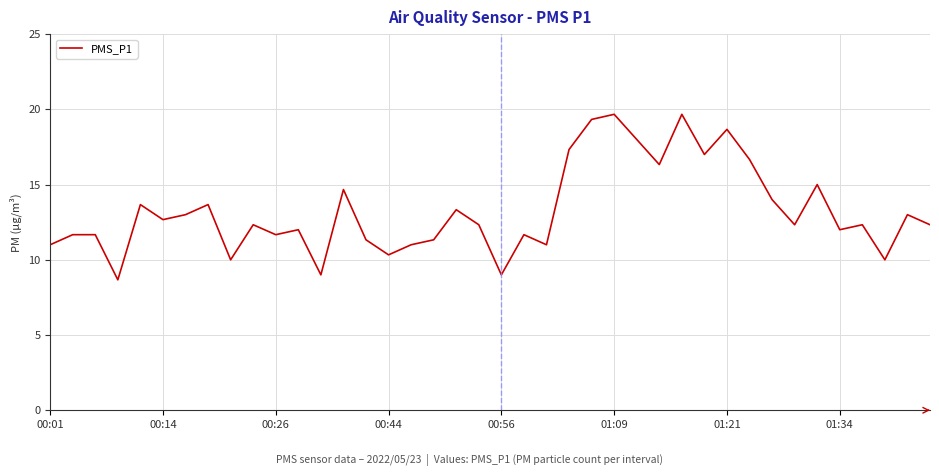

What is the smallest value displayed?

8.7